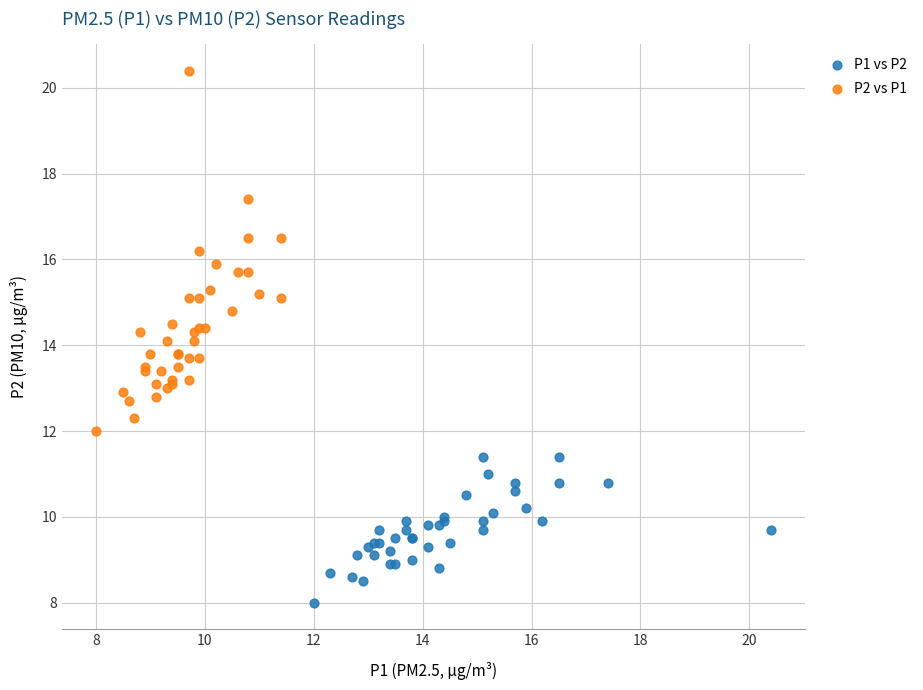

Which series contains the highest Y value?

P2 vs P1